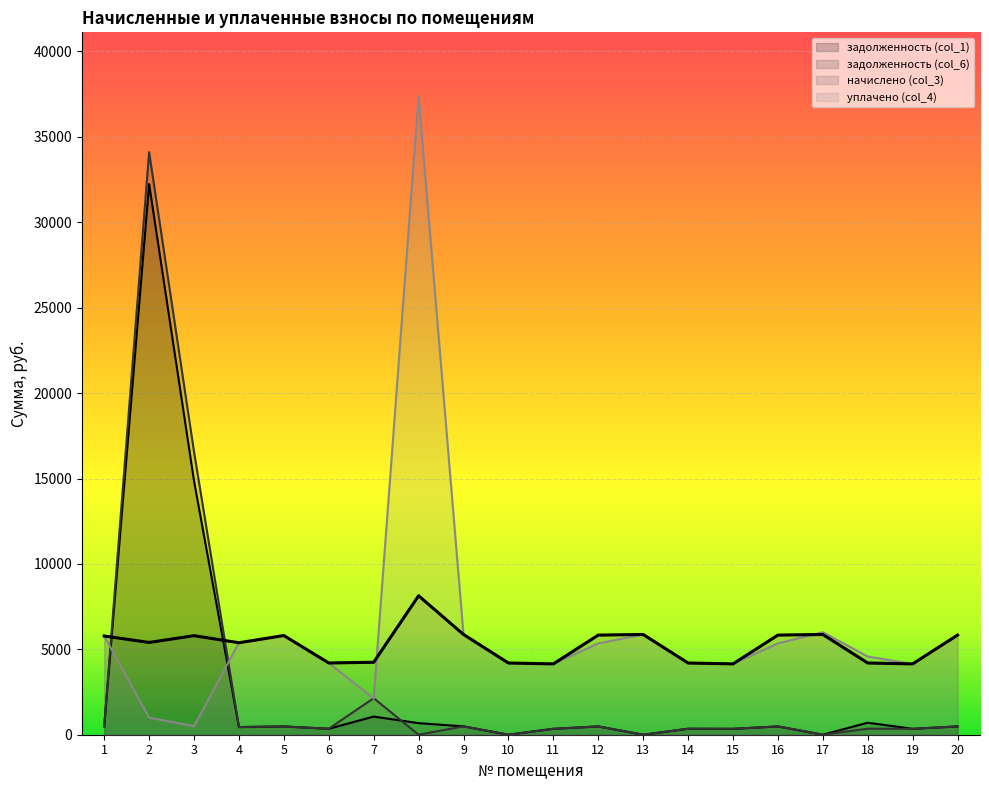

Is it true that задолженность (col_6) equals 349.9 at 14?

True